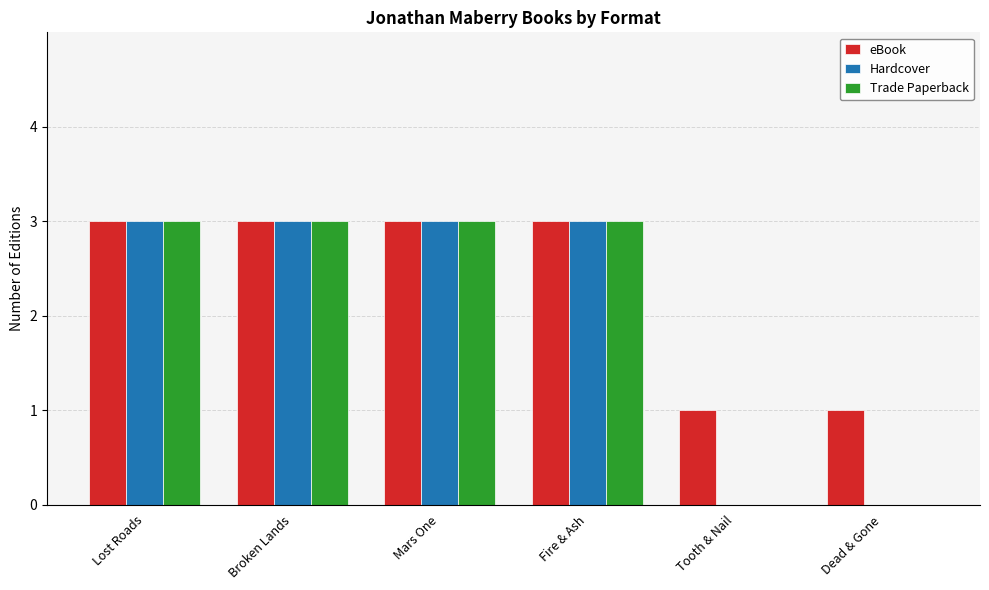

What value does the eBook series have at Mars One?

3